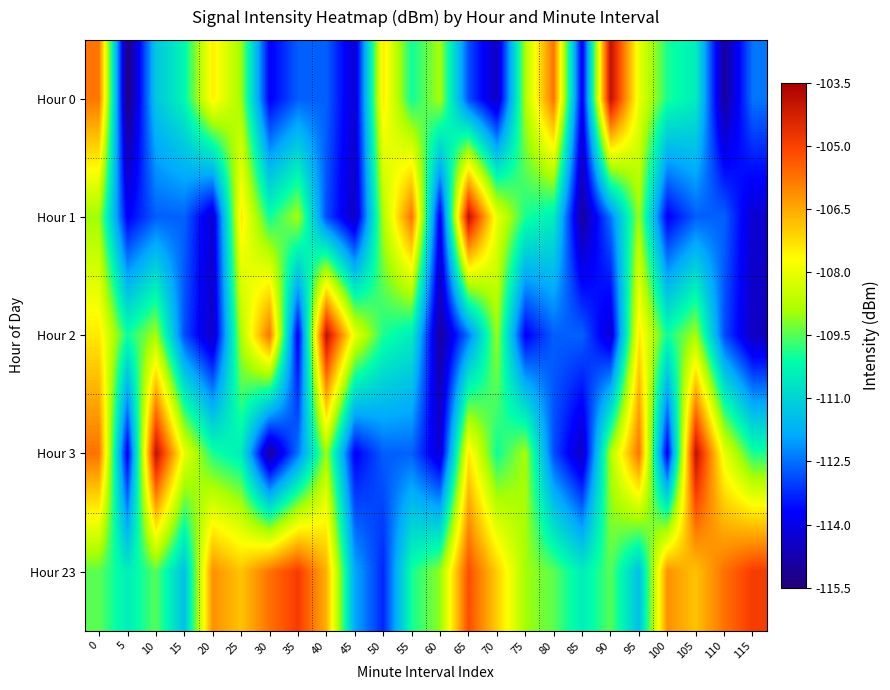

Reading left to right, extract all data points from this chart.

Hour 0: 0=-105.8	5=-115.4	10=-111.3	15=-110.3	20=-107.5	25=-109.0	30=-113.8	35=-112.7	40=-112.7	45=-114.3	50=-107.4	55=-110.0	60=-108.9	65=-112.9	70=-114.5	75=-108.8	80=-105.7	85=-113.9	90=-103.9	95=-108.0	100=-109.9	105=-110.5	110=-115.0	115=-112.4
Hour 1: 0=-109.0	5=-113.8	10=-112.7	15=-112.7	20=-114.3	25=-107.4	30=-110.0	35=-108.9	40=-112.9	45=-114.5	50=-108.8	55=-105.7	60=-113.9	65=-103.9	70=-108.0	75=-109.9	80=-110.5	85=-115.0	90=-112.4	95=-109.0	100=-113.8	105=-112.7	110=-112.7	115=-114.3
Hour 2: 0=-107.4	5=-110.0	10=-108.9	15=-112.9	20=-114.5	25=-108.8	30=-105.7	35=-113.9	40=-103.9	45=-108.0	50=-109.9	55=-110.5	60=-115.0	65=-112.4	70=-109.0	75=-113.8	80=-112.7	85=-112.7	90=-114.3	95=-107.4	100=-110.0	105=-108.9	110=-112.9	115=-114.5
Hour 3: 0=-105.7	5=-113.9	10=-103.9	15=-108.0	20=-109.9	25=-110.5	30=-115.0	35=-112.4	40=-109.0	45=-113.8	50=-112.7	55=-112.7	60=-114.3	65=-107.4	70=-110.0	75=-108.9	80=-112.9	85=-114.5	90=-108.8	95=-105.7	100=-113.9	105=-103.9	110=-108.0	115=-109.9
Hour 23: 0=-109.5	5=-110.5	10=-109.5	15=-111.4	20=-106.2	25=-106.9	30=-105.7	35=-104.9	40=-106.6	45=-111.9	50=-113.3	55=-110.0	60=-109.1	65=-105.2	70=-107.0	75=-108.9	80=-109.5	85=-110.5	90=-109.5	95=-111.4	100=-106.2	105=-106.9	110=-105.7	115=-104.9